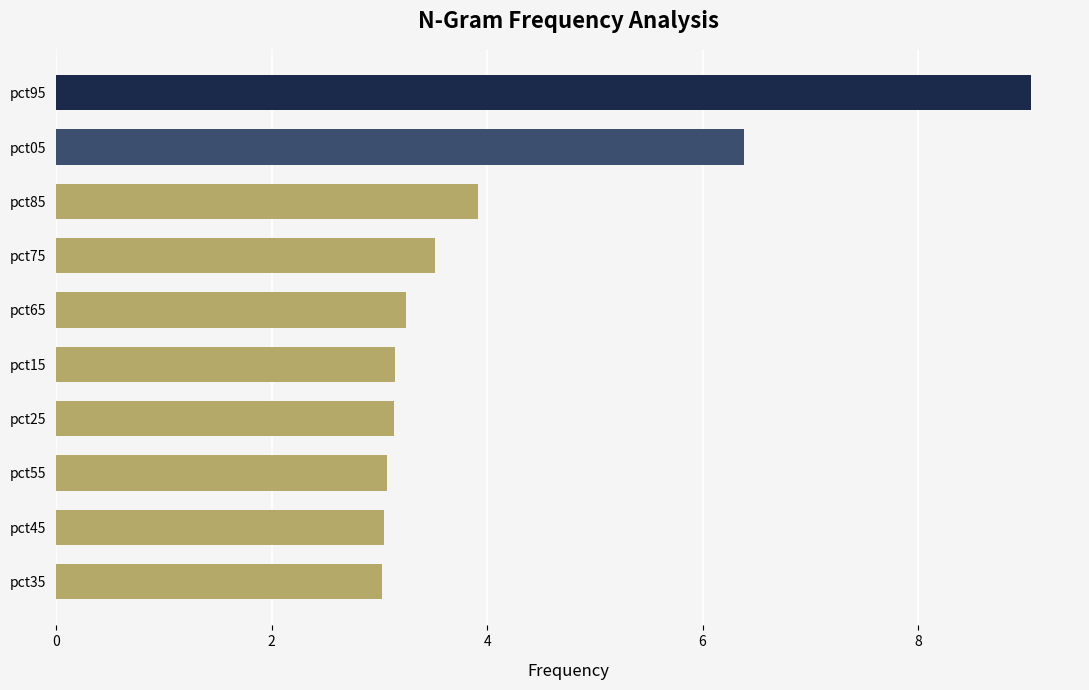

Which label corresponds to the largest value in the chart?

pct95